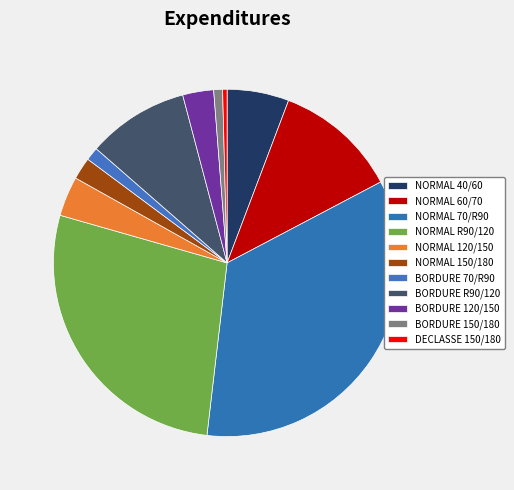

How many slices are in this pie chart?

11